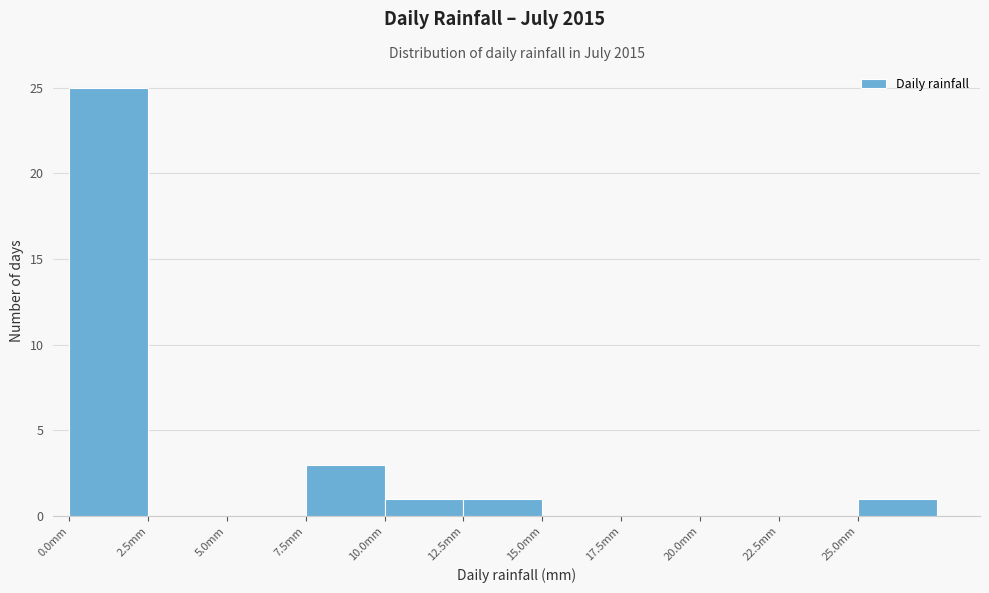

How tall is the bar that spans 10.0 to 12.5 on the x-axis? The values are not printed on the chart, so give them approximately, as read against the axis.

1